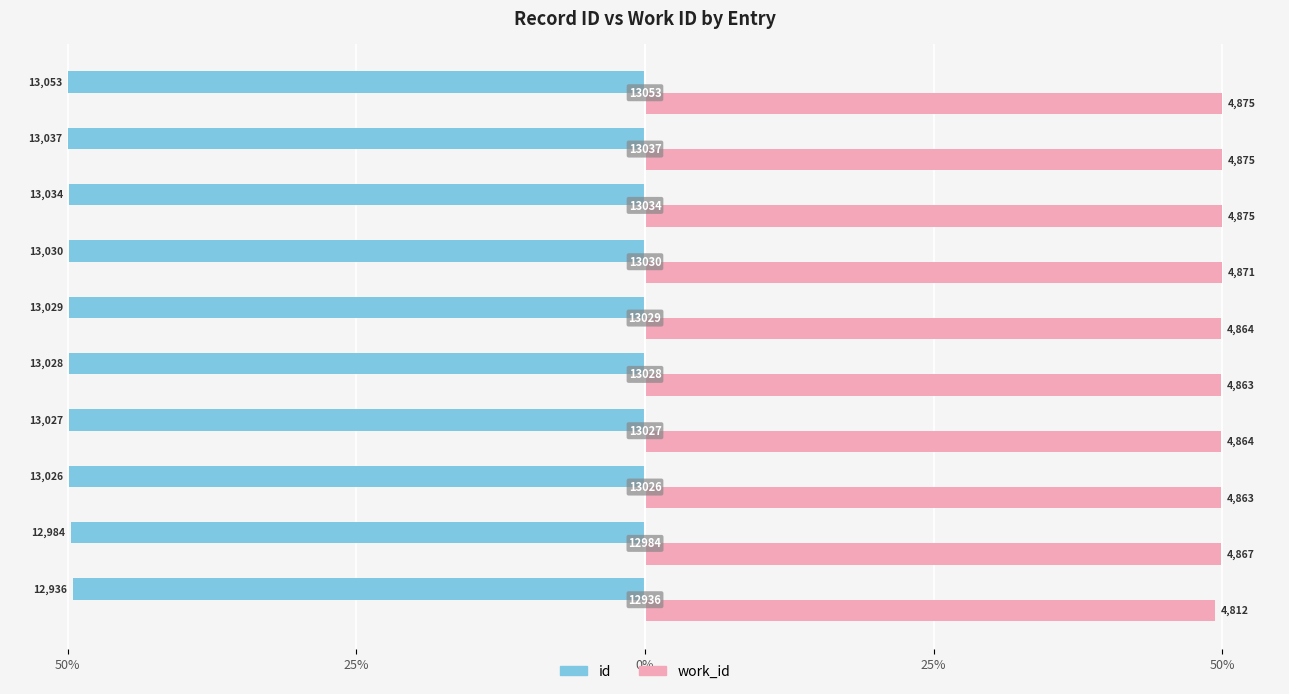

What is the value of the id bar at the 4th from the left?

-49.7